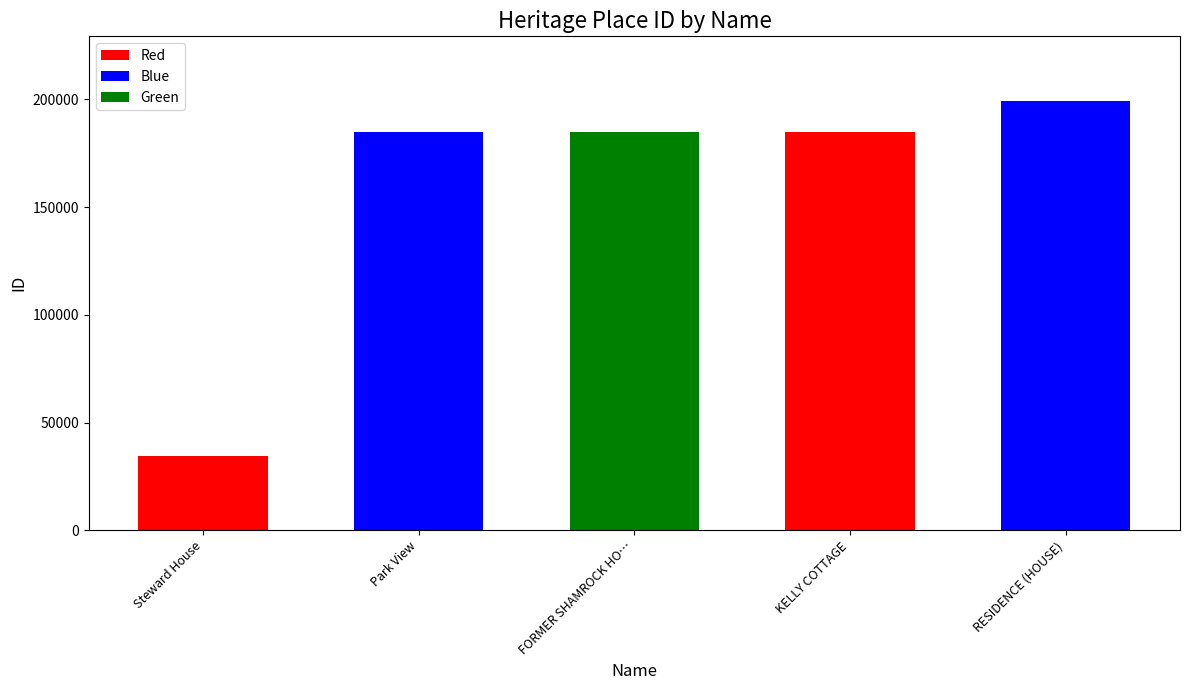

The chart shows a value of 308612 at KELLY COTTAGE. True or false?

False